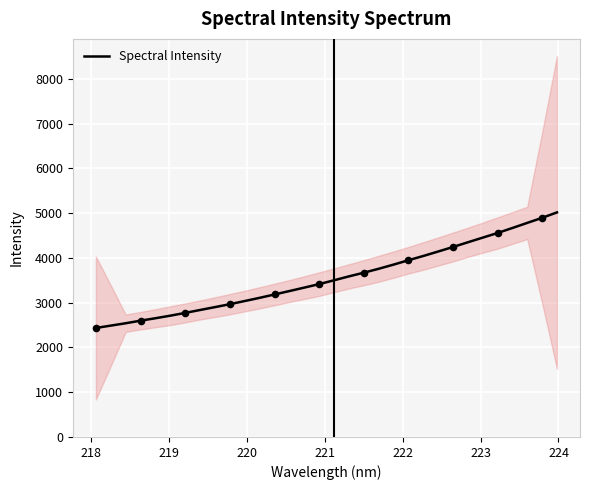

What is the lowest value of the Spectral Intensity series?

2434.5